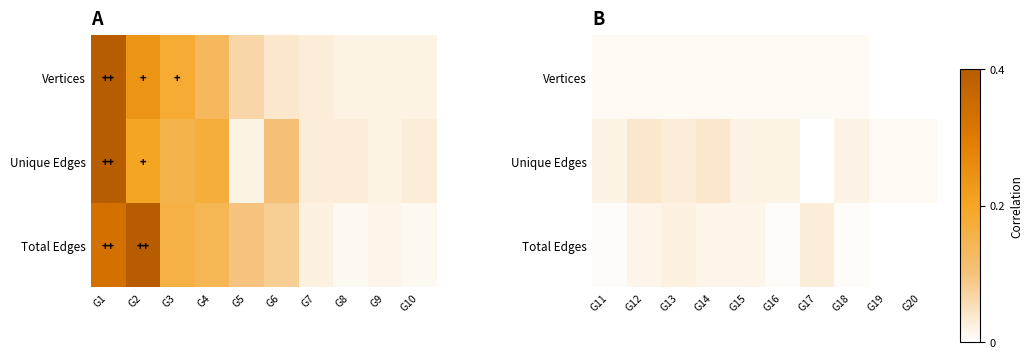

The Unique Edges series shows 0.0 at G19. True or false?

False